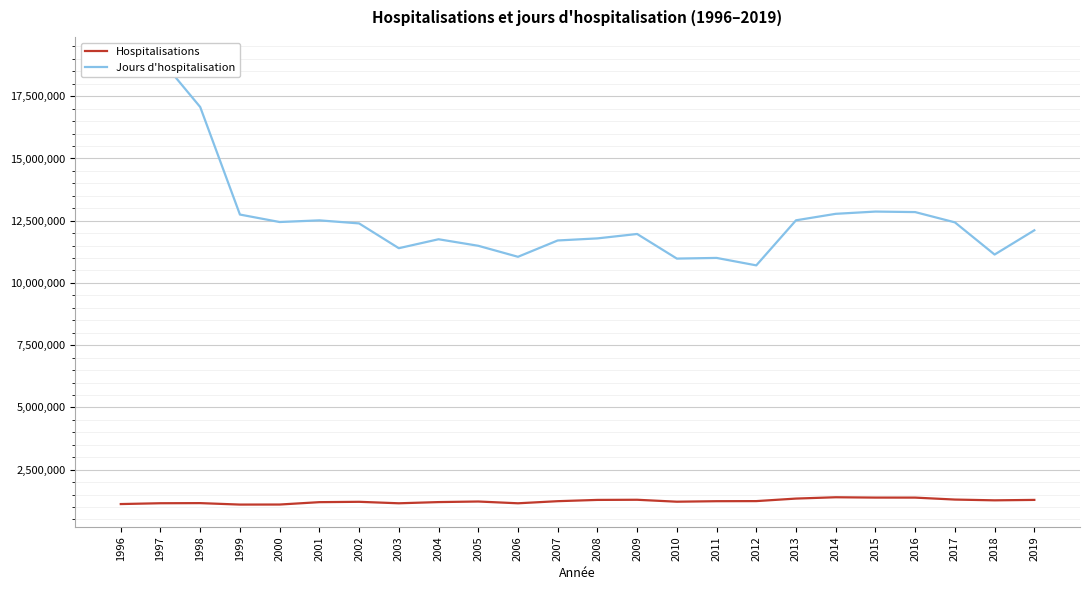

Is it true that Hospitalisations equals 1096033 at 1999?

True